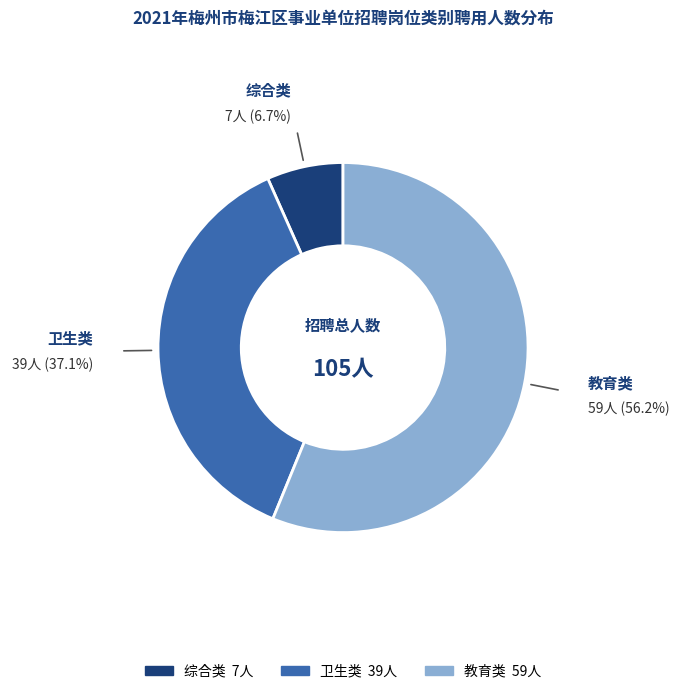

Does any single category account for the majority?

Yes